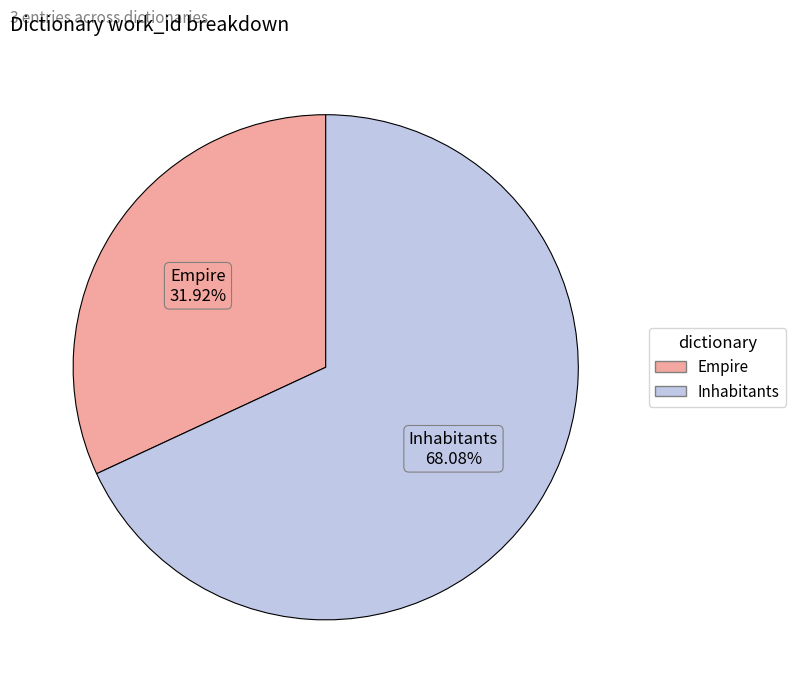

How many segments does this pie chart have?

2